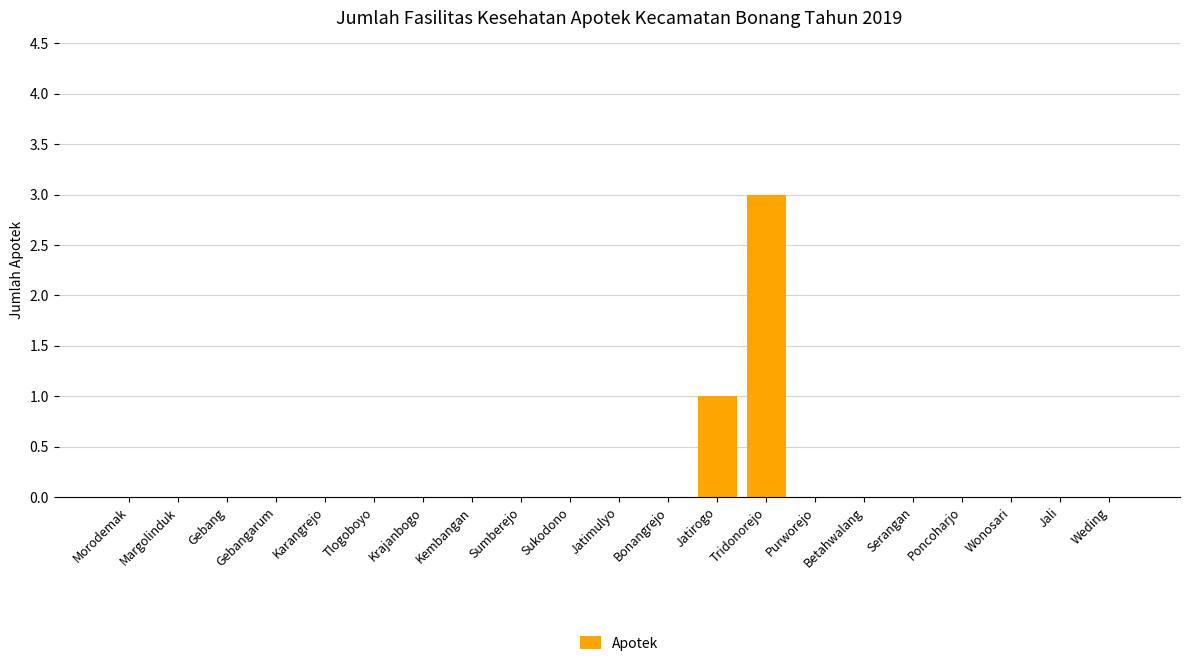

Is it true that the value at Jatimulyo is 0?

True